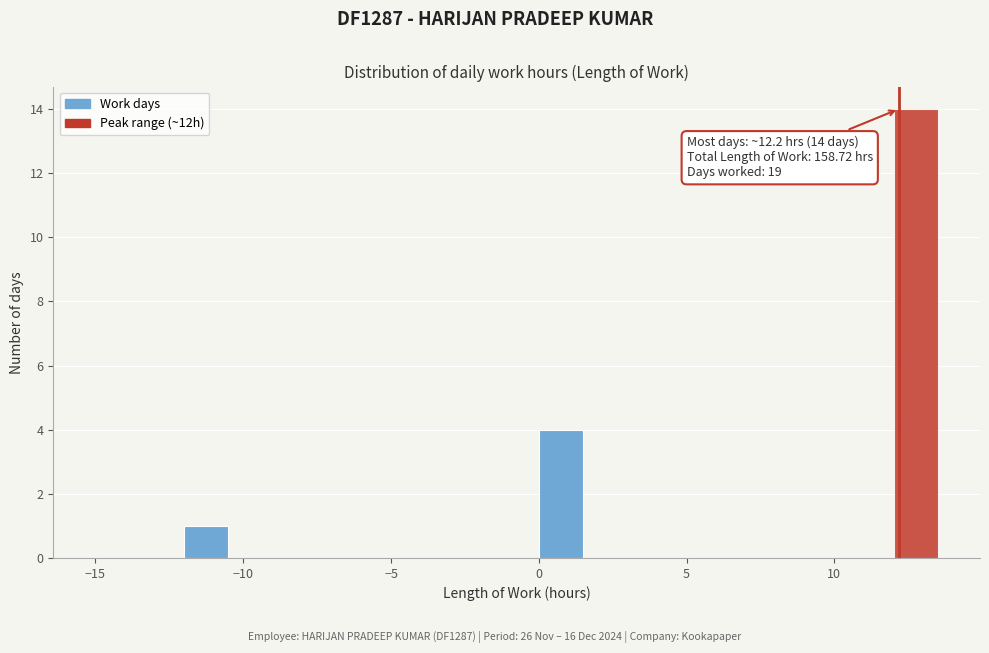

Read against the x-axis, roughly where is the centre of the tallest bar?

13.0